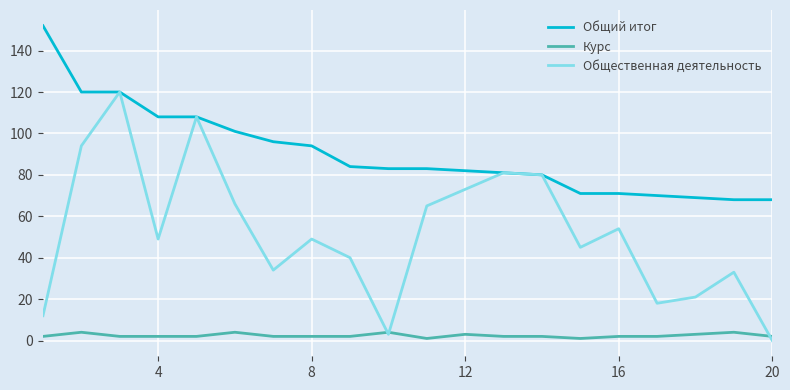

What is the lowest value of the Общий итог series?

68